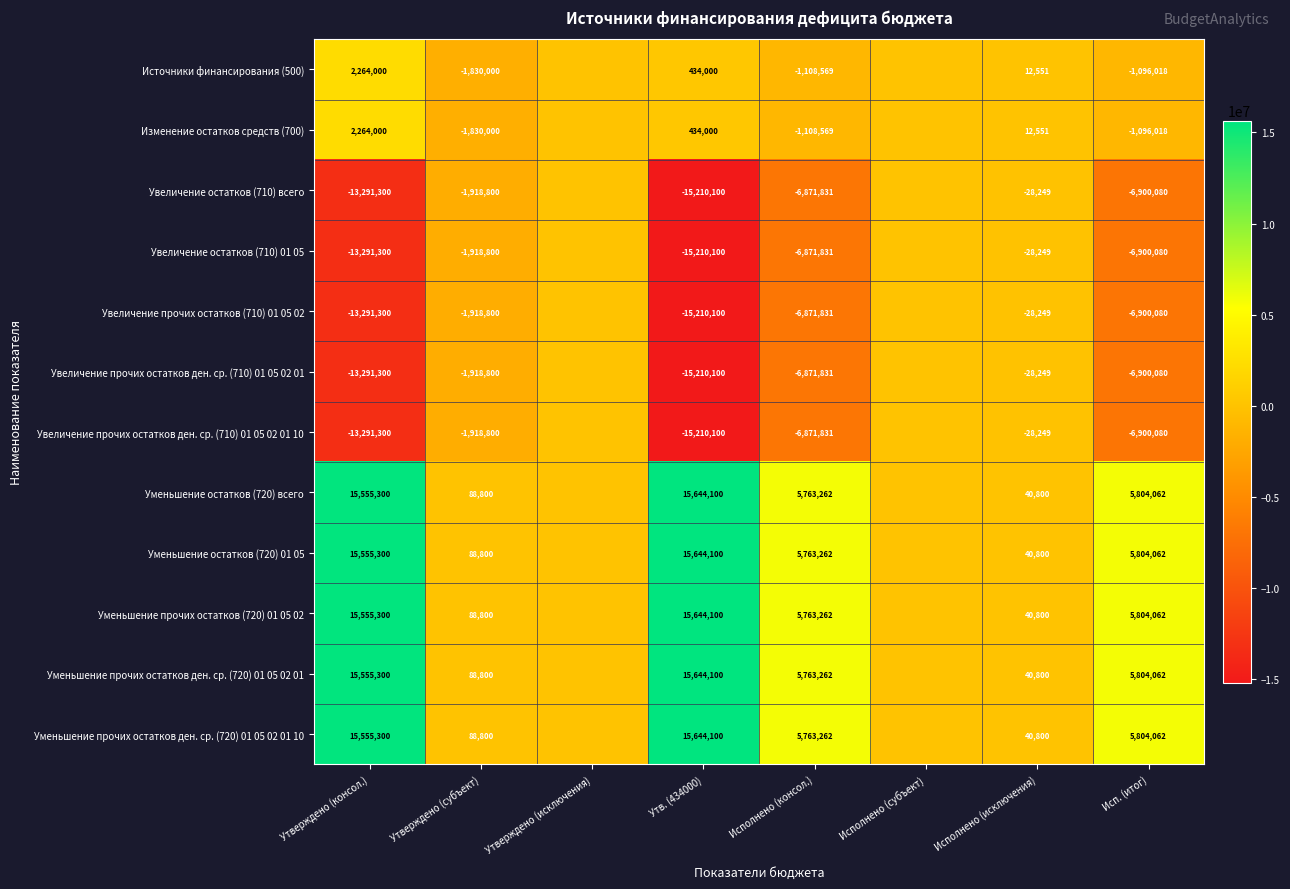

True or false: Изменение остатков средств (700) has a value of 434000 at Утв. (434000).

True